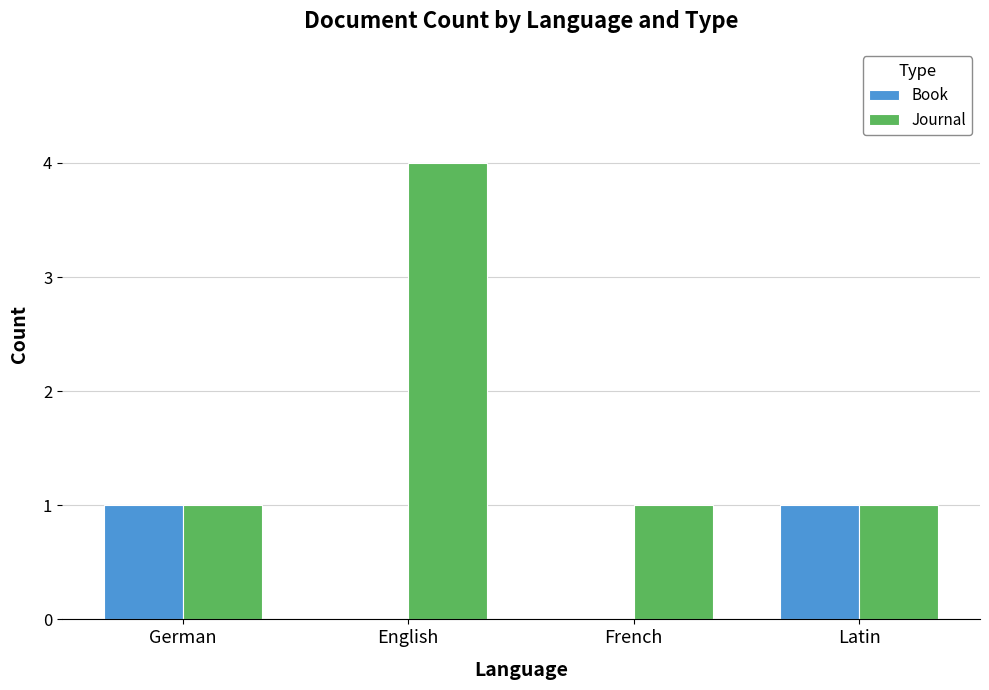

Which series has the largest range (max minus min)?

Journal